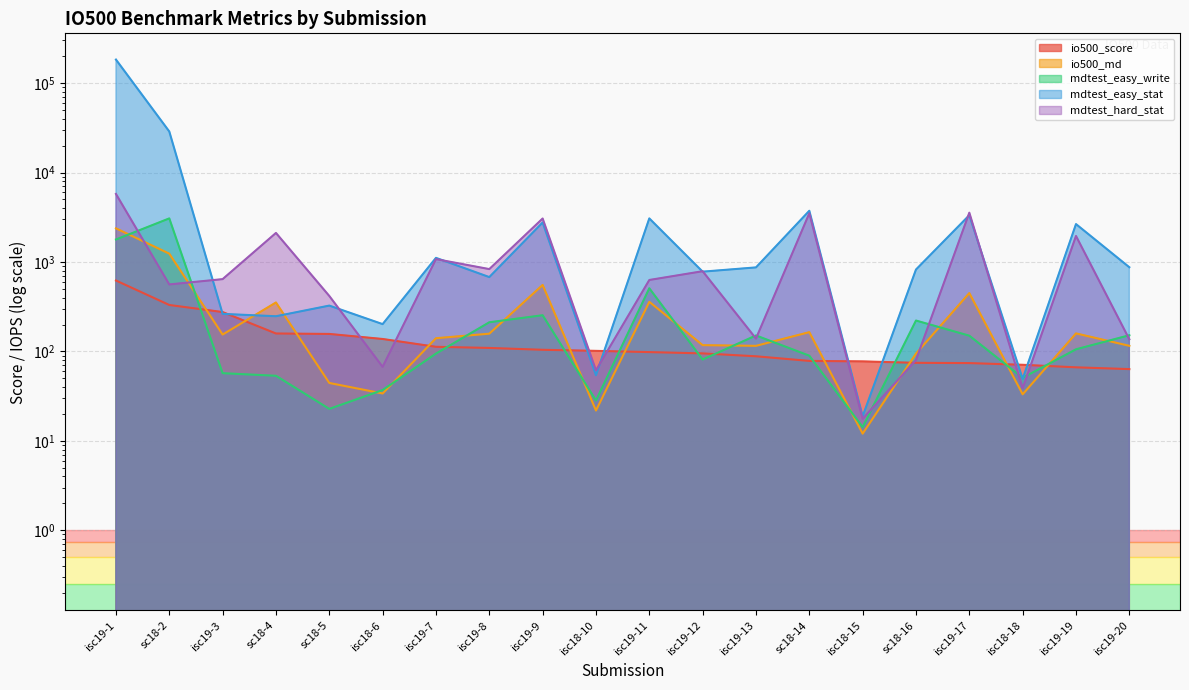

Does the chart have visible grid lines?

Yes